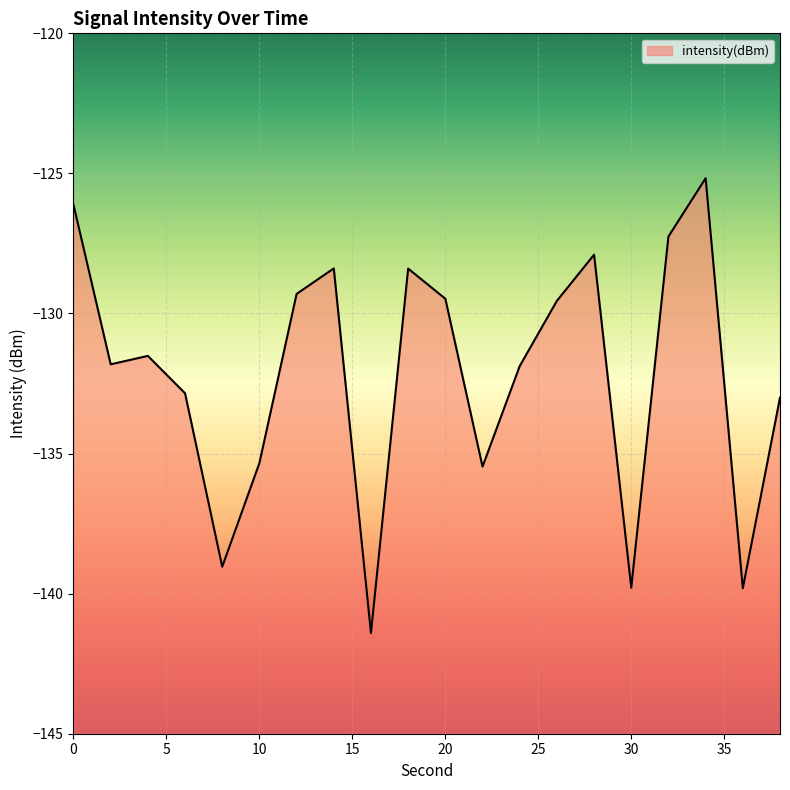

The chart shows a value of -127.9 at 28. True or false?

True